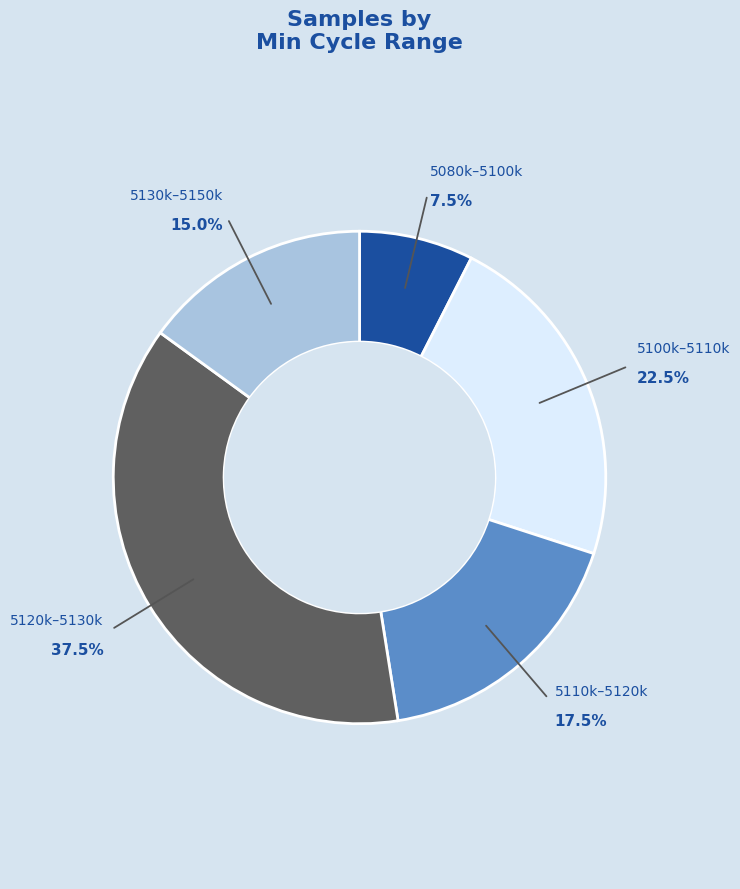

Is there a majority slice in this chart?

No